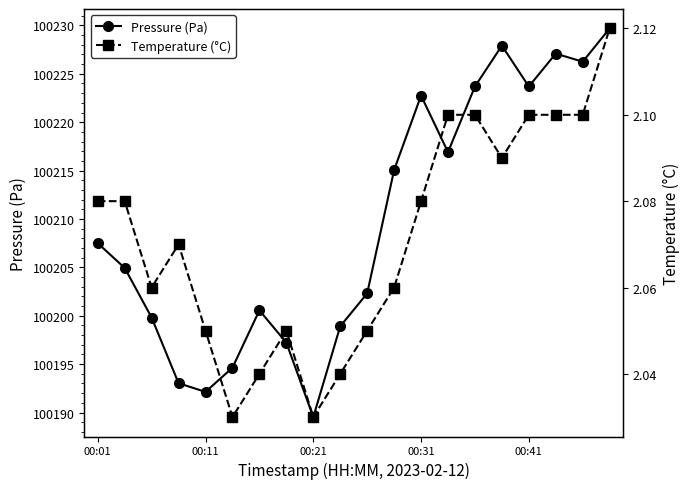

At which label is Pressure (Pa) closest to 100209?

00:01